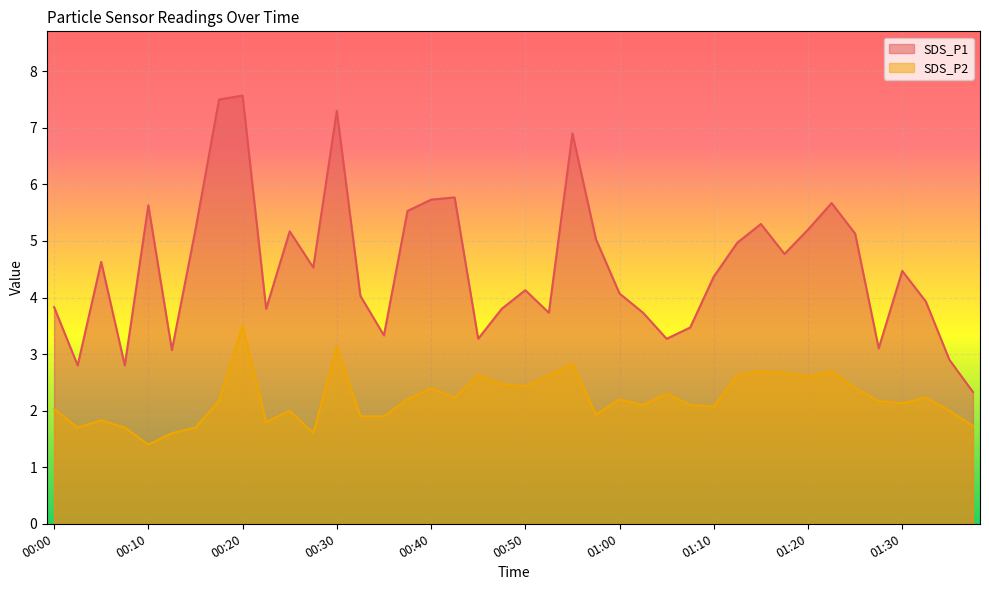

Reading left to right, list all the values displayed in this chart.

SDS_P1: 00:00=3.8	00:03=2.8	00:05=4.6	00:08=2.8	00:10=5.6	00:13=3.1	00:15=5.2	00:18=7.5	00:20=7.6	00:23=3.8	00:25=5.2	00:28=4.5	00:30=7.3	00:33=4.0	00:35=3.3	00:38=5.5	00:40=5.7	00:42=5.8	00:45=3.3	00:47=3.8	00:50=4.1	00:52=3.7	00:55=6.9	00:57=5.0	01:00=4.1	01:02=3.7	01:05=3.3	01:07=3.5	01:10=4.4	01:12=5.0	01:15=5.3	01:17=4.8	01:20=5.2	01:22=5.7	01:25=5.1	01:27=3.1	01:30=4.5	01:32=3.9	01:35=2.9	01:37=2.3
SDS_P2: 00:00=2.0	00:03=1.7	00:05=1.8	00:08=1.7	00:10=1.4	00:13=1.6	00:15=1.7	00:18=2.2	00:20=3.5	00:23=1.8	00:25=2.0	00:28=1.6	00:30=3.1	00:33=1.9	00:35=1.9	00:38=2.2	00:40=2.4	00:42=2.2	00:45=2.6	00:47=2.5	00:50=2.4	00:52=2.6	00:55=2.8	00:57=1.9	01:00=2.2	01:02=2.1	01:05=2.3	01:07=2.1	01:10=2.1	01:12=2.6	01:15=2.7	01:17=2.7	01:20=2.6	01:22=2.7	01:25=2.4	01:27=2.2	01:30=2.1	01:32=2.2	01:35=2.0	01:37=1.7